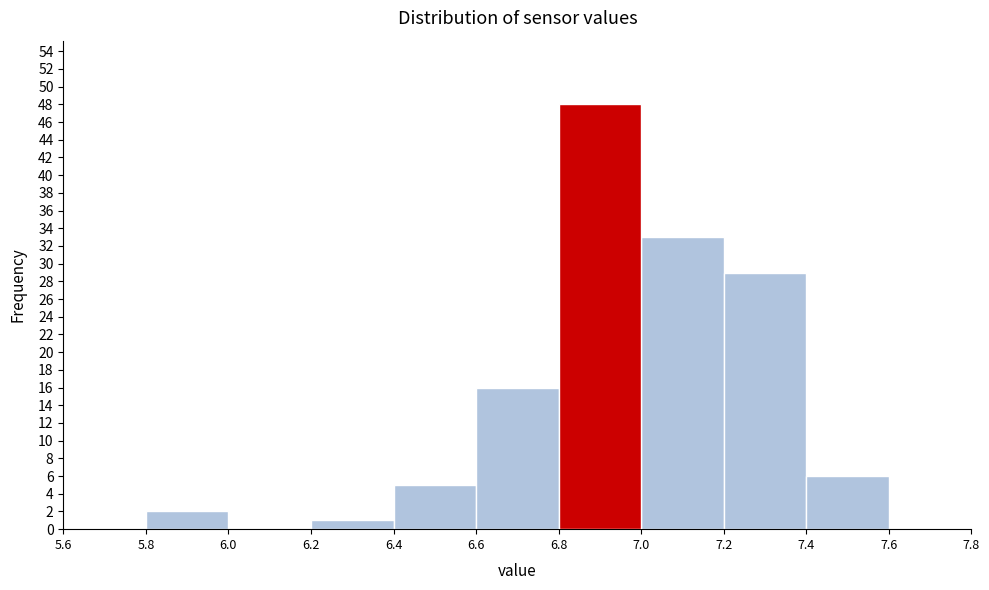

Reading left to right, transcribe this chart: for each bar, give the range it covers on the x-axis and its height. The values are not printed on the chart, so give them approximately, as read against the axis.

5.6 to 5.8: 0
5.8 to 6.0: 2
6.0 to 6.2: 0
6.2 to 6.4: 1
6.4 to 6.6: 5
6.6 to 6.8: 16
6.8 to 7.0: 48
7.0 to 7.2: 33
7.2 to 7.4: 29
7.4 to 7.6: 6
7.6 to 7.8: 0